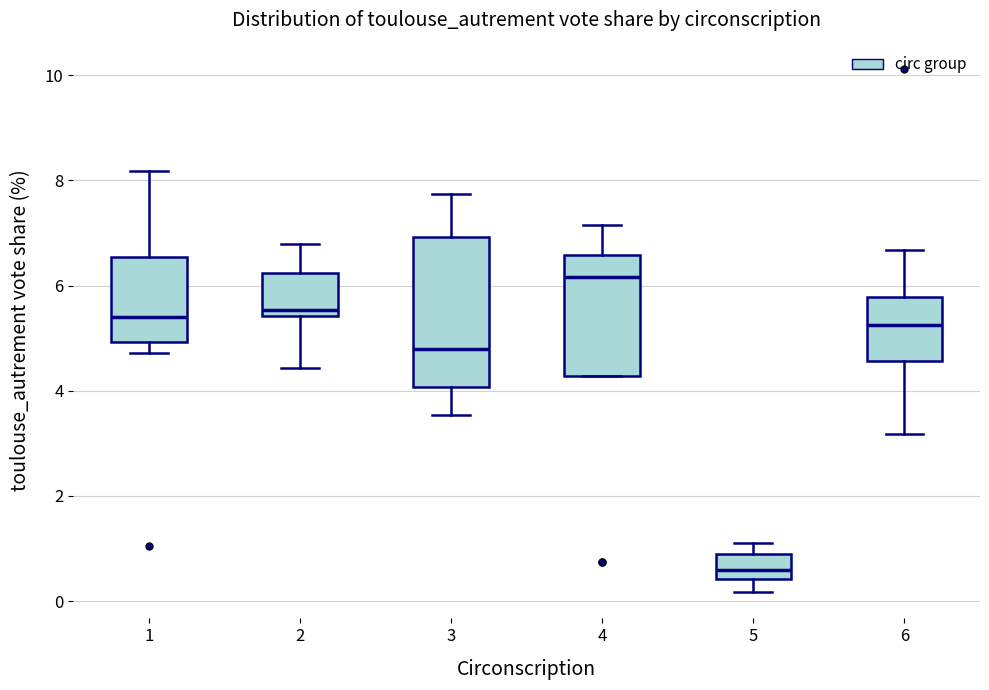

Reading left to right, read every box against the y-axis: the position of its median line, the range the box covers, and the ends of its whiskers. The values are not printed on the chart, so give them approximately, as read against the axis.

1: median 5.4, box 5.0 to 6.6, whiskers 4.8 to 8.2
2: median 5.6, box 5.4 to 6.2, whiskers 4.4 to 6.8
3: median 4.8, box 4.0 to 7.0, whiskers 3.6 to 7.8
4: median 6.2, box 4.2 to 6.6, whiskers 4.2 to 7.2
5: median 0.6, box 0.4 to 0.8, whiskers 0.2 to 1.2
6: median 5.2, box 4.6 to 5.8, whiskers 3.2 to 6.6